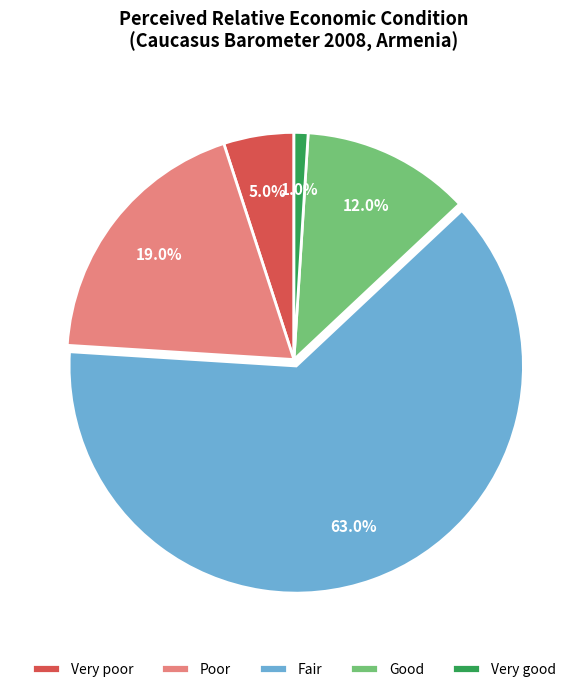

Do Fair and Very poor together represent more than half of the pie?

Yes